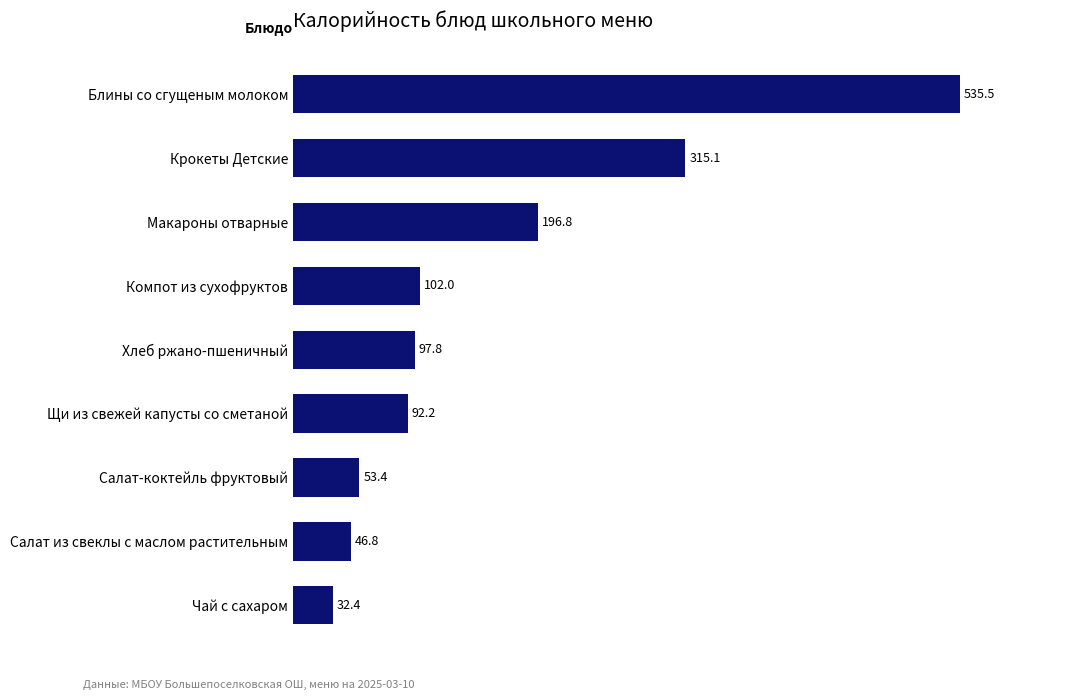

Is it true that the value at Блины со сгущеным молоком is 782.3?

False